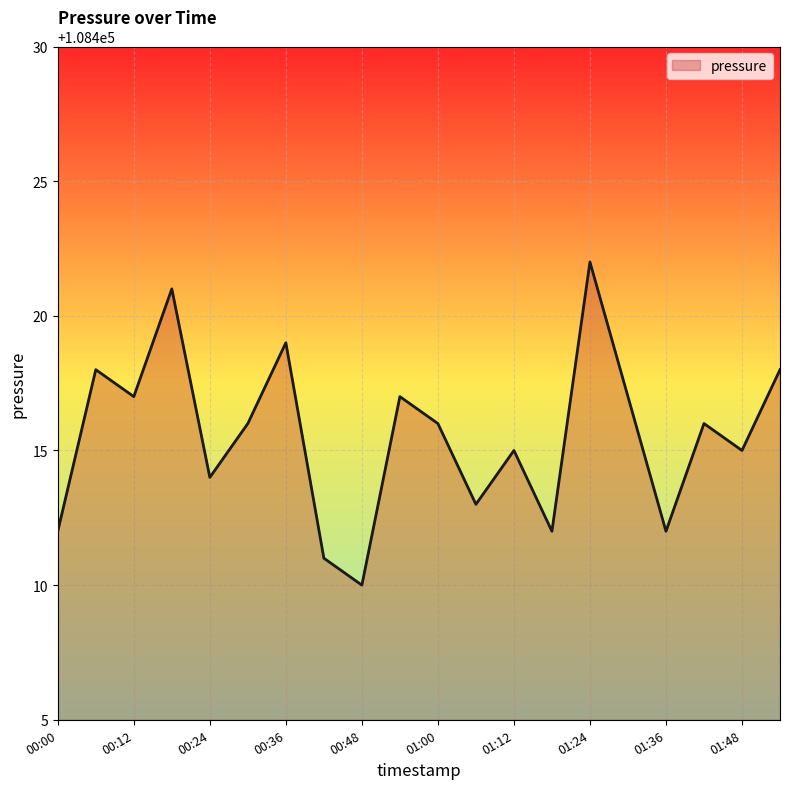

What is the greatest value displayed?

108422